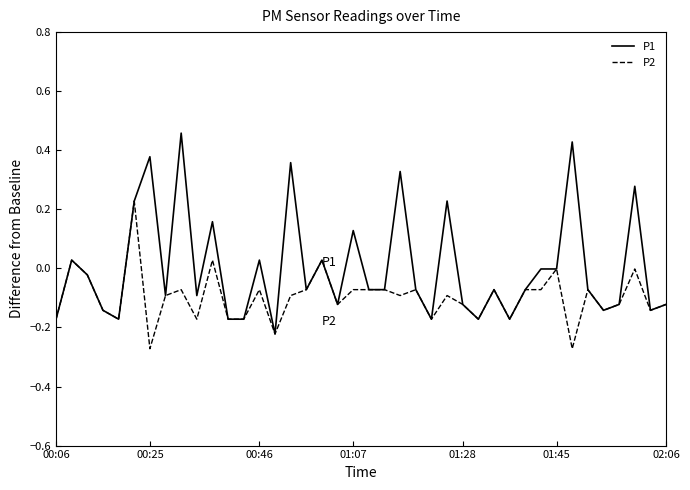

Which series has the widest spread of values?

P1